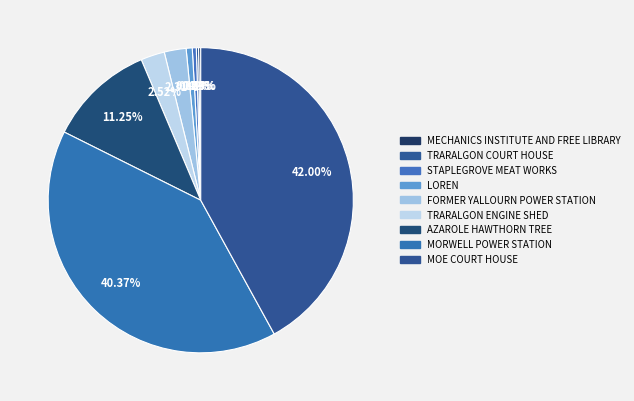

Is it true that MOE COURT HOUSE is 42% of the pie?

True